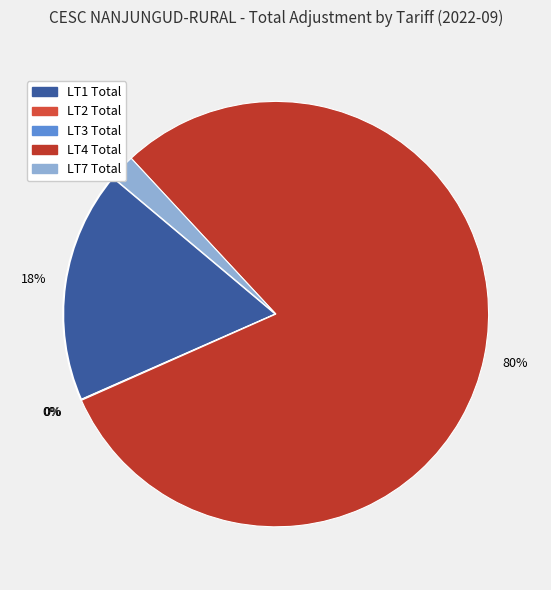

Rank the categories by value from highest to lowest.

LT4 Total, LT1 Total, LT7 Total, LT3 Total, LT2 Total